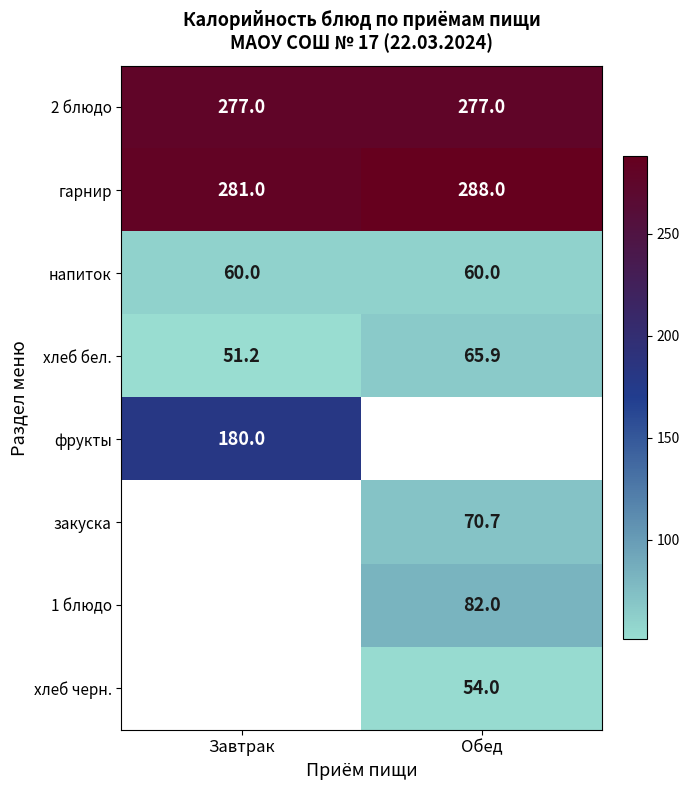

Rank the categories by хлеб бел. value from highest to lowest.

Обед, Завтрак